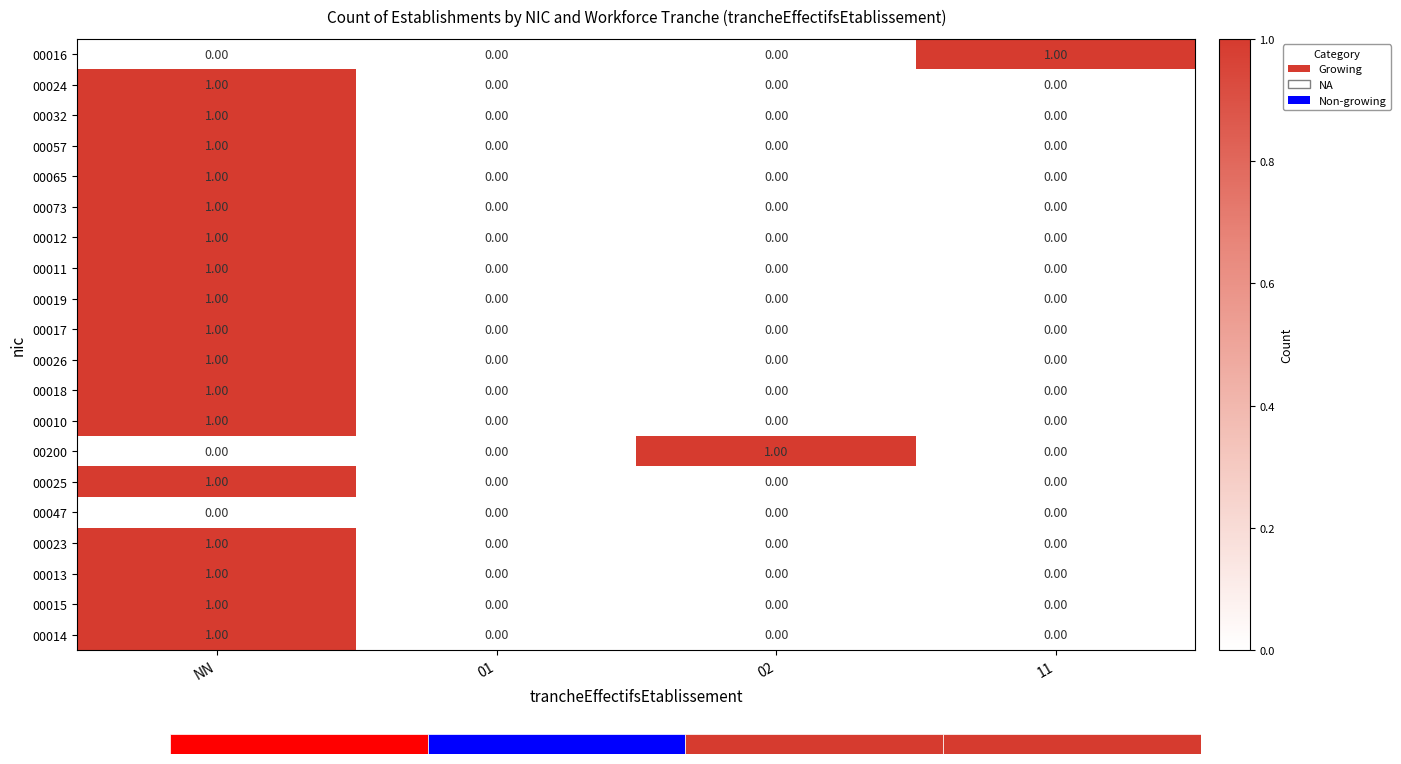

What is the maximum value shown in the chart?

1